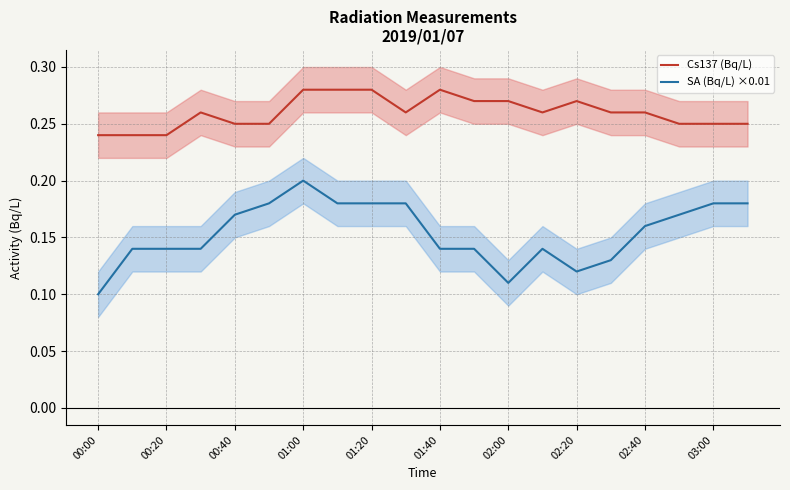

At which label does SA (Bq/L) ×0.01 reach its peak?

01:00